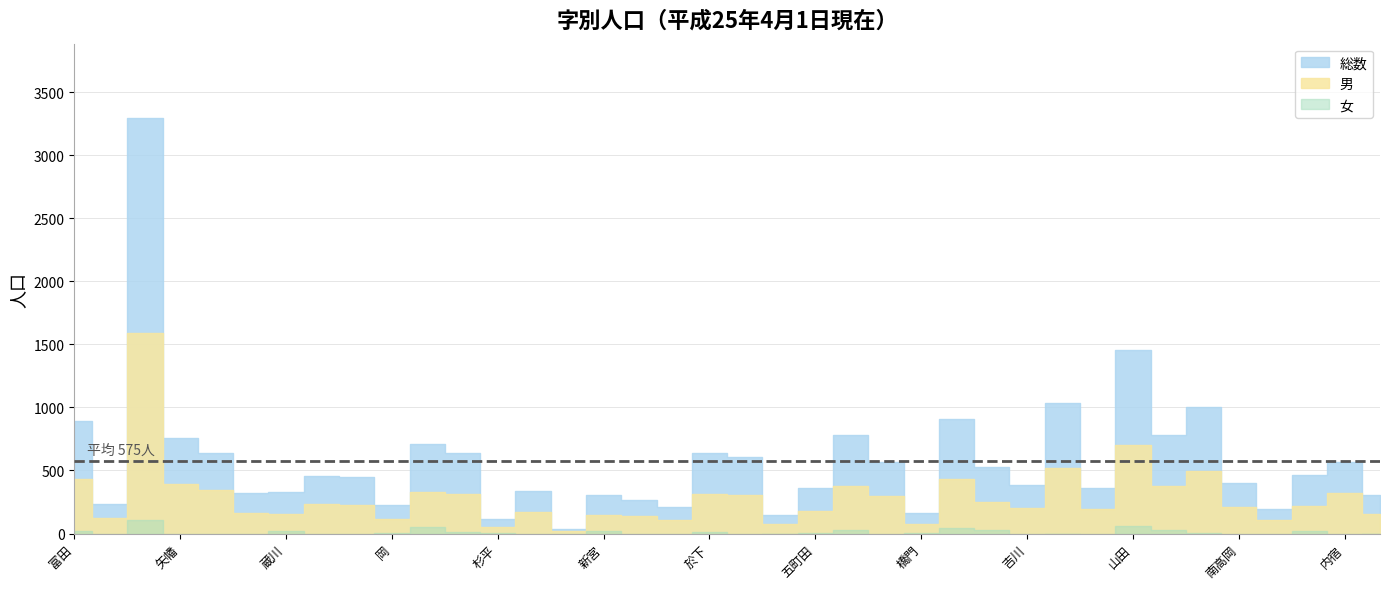

Where is the first local minimum for 総数?

粗毛